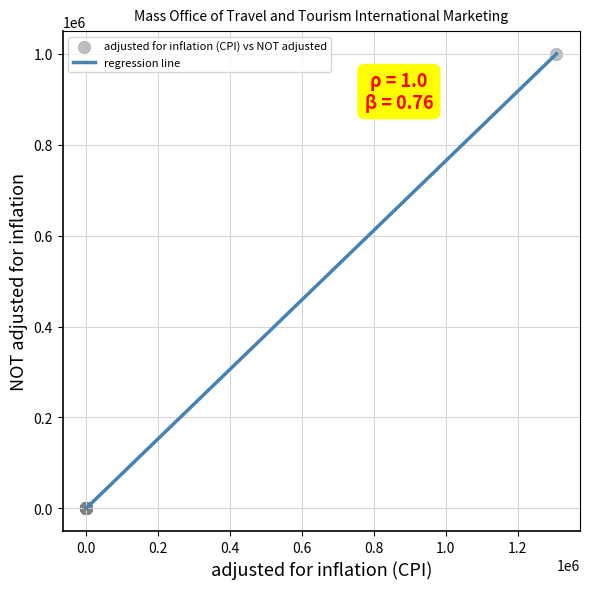

What is the greatest value displayed?

1000000.0